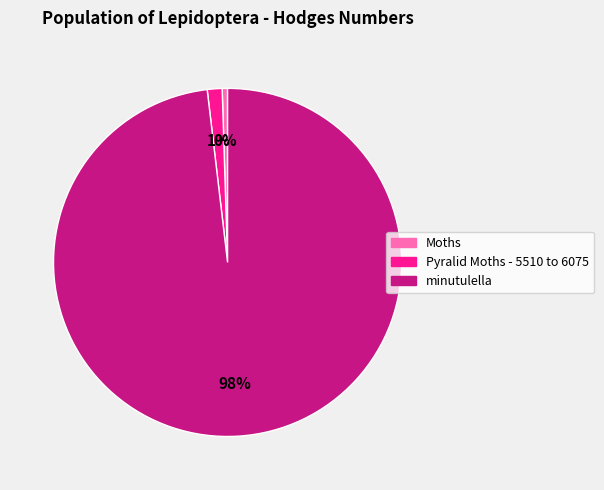

Combined, do Pyralid Moths - 5510 to 6075 and Moths account for over 50%?

No